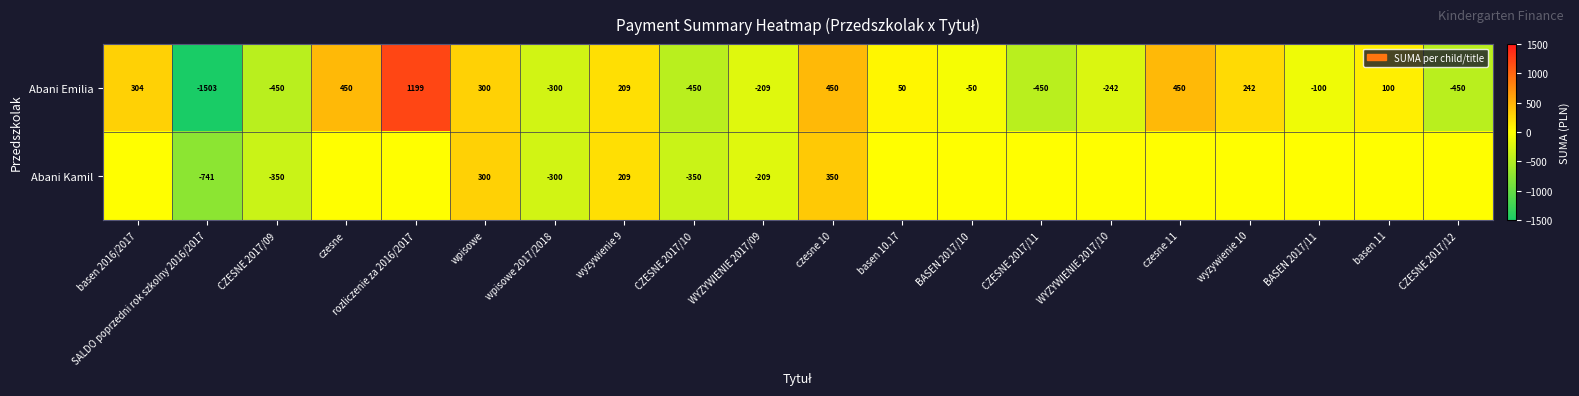

Which series has the largest range (max minus min)?

row_0